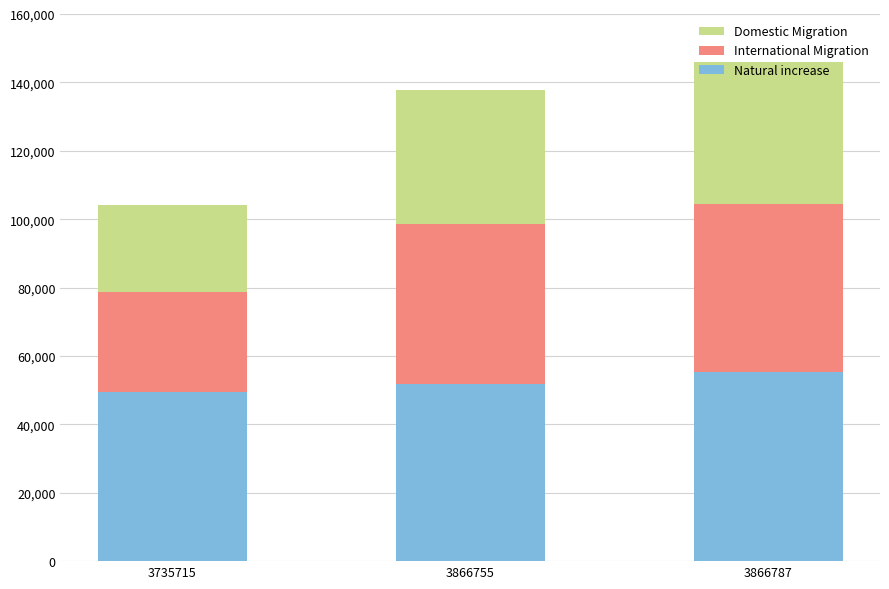

At which label is Natural increase closest to 52501?

3866755